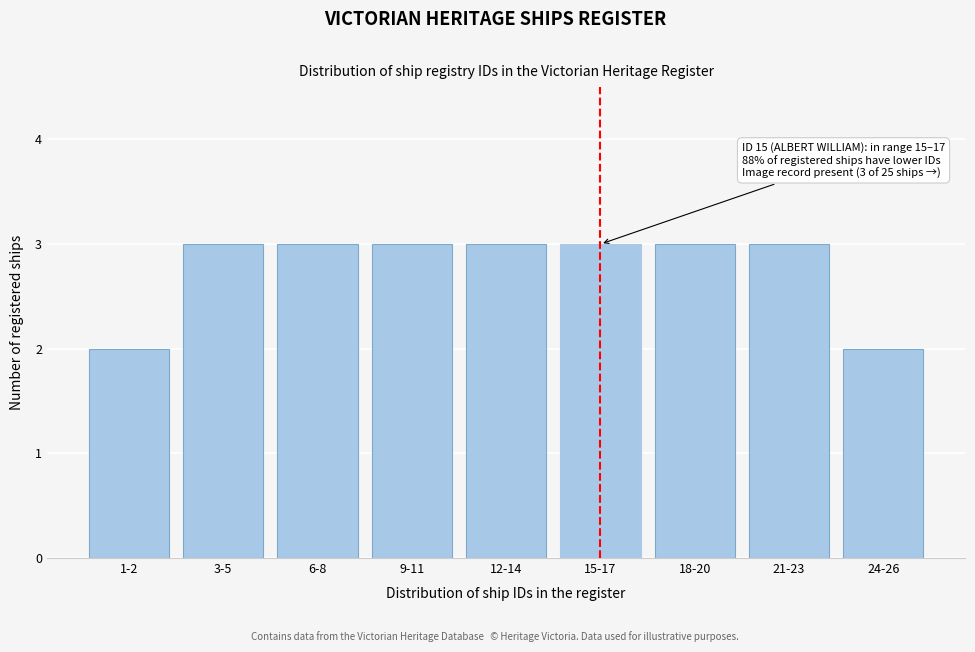

Reading left to right, list all the values displayed in this chart.

1-2=2	3-5=3	6-8=3	9-11=3	12-14=3	15-17=3	18-20=3	21-23=3	24-26=2